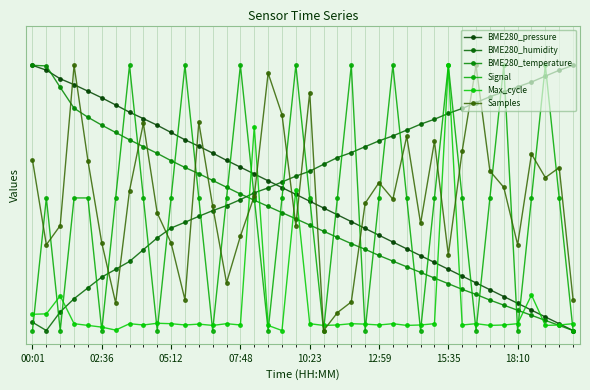

Rank the series by their maximum value, from highest to lowest.

BME280_pressure, BME280_humidity, BME280_temperature, Signal, Max_cycle, Samples